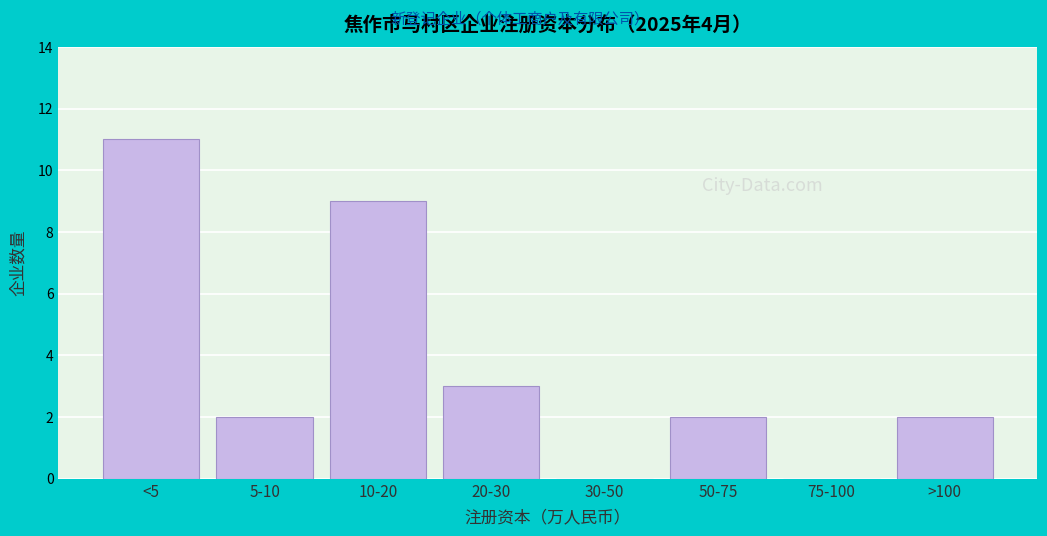

Reading left to right, extract all data points from this chart.

<5=11	5-10=2	10-20=9	20-30=3	30-50=0	50-75=2	75-100=0	>100=2